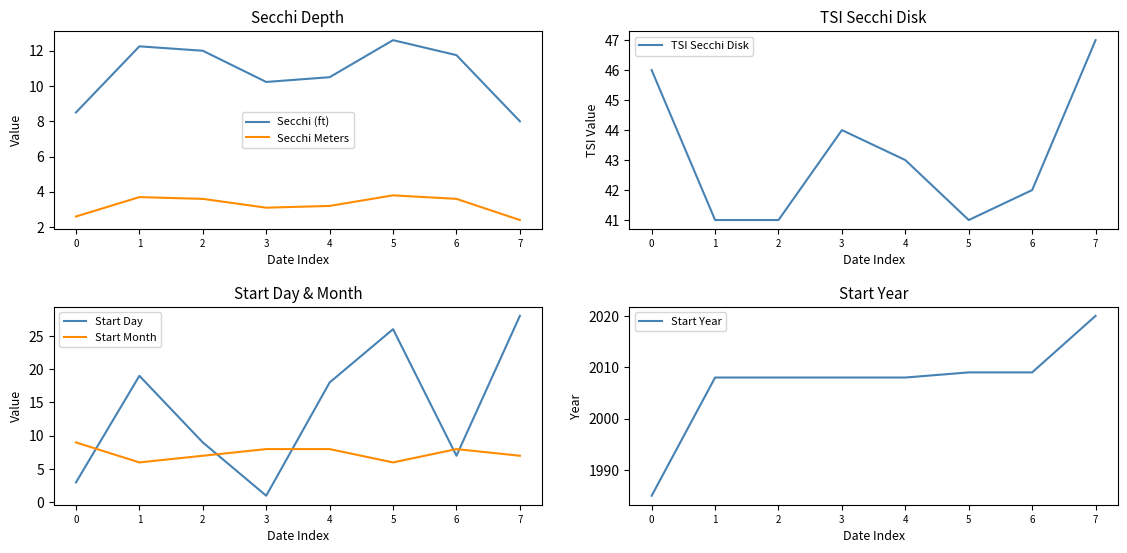

Which series has the widest spread of values?

Start Year